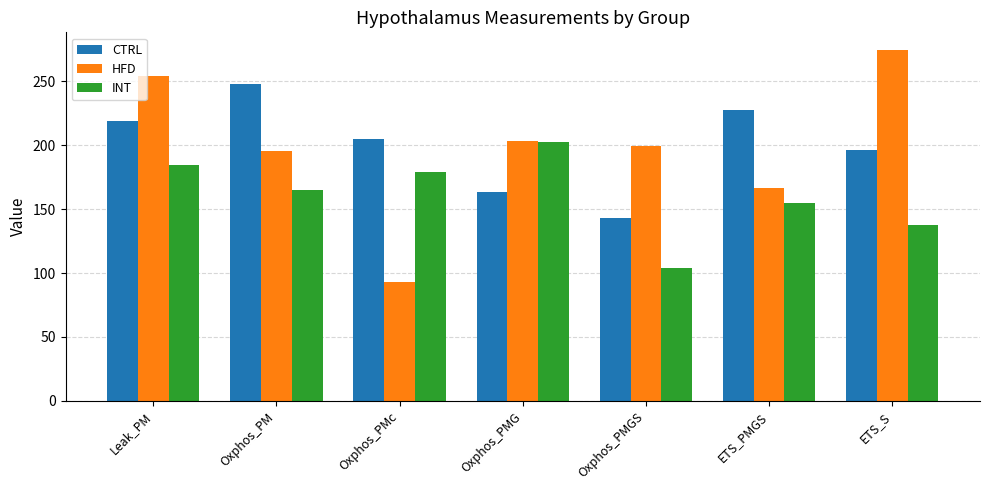

Which series has the largest range (max minus min)?

HFD